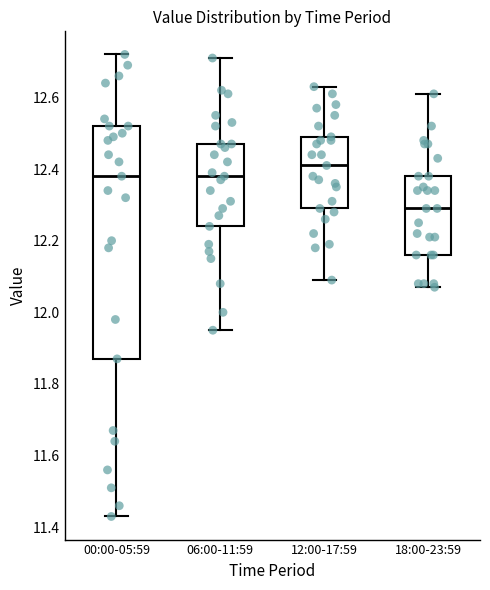

Where does the median line of the box for 06:00-11:59 sit on the y-axis? The values are not printed on the chart, so give them approximately, as read against the axis.

12.38